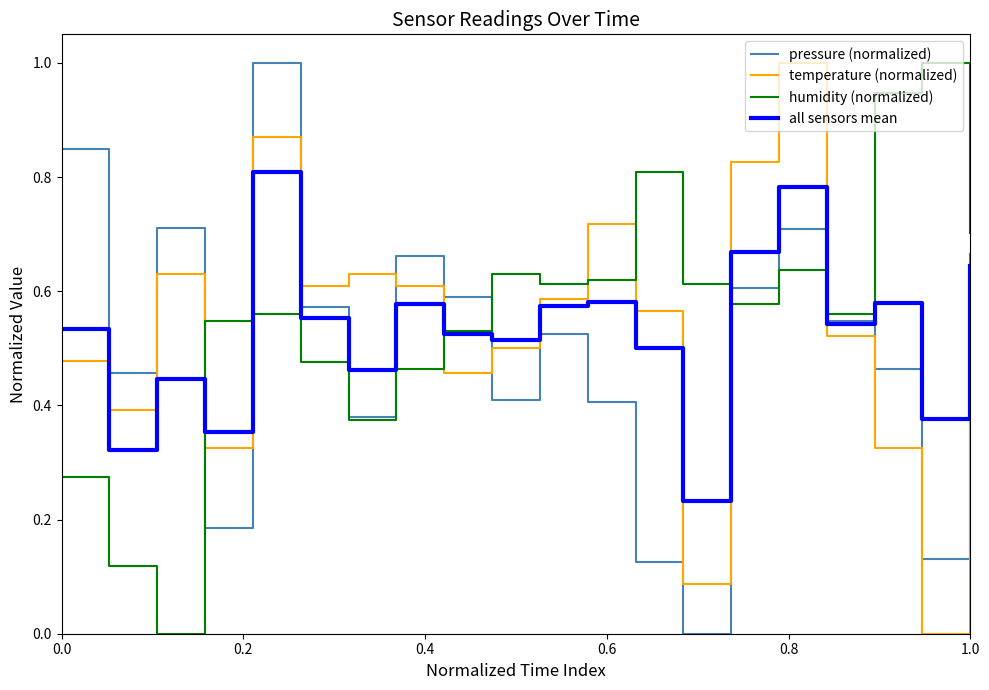

What is the difference between the maximum and minimum values in the humidity (normalized) series?

1.0